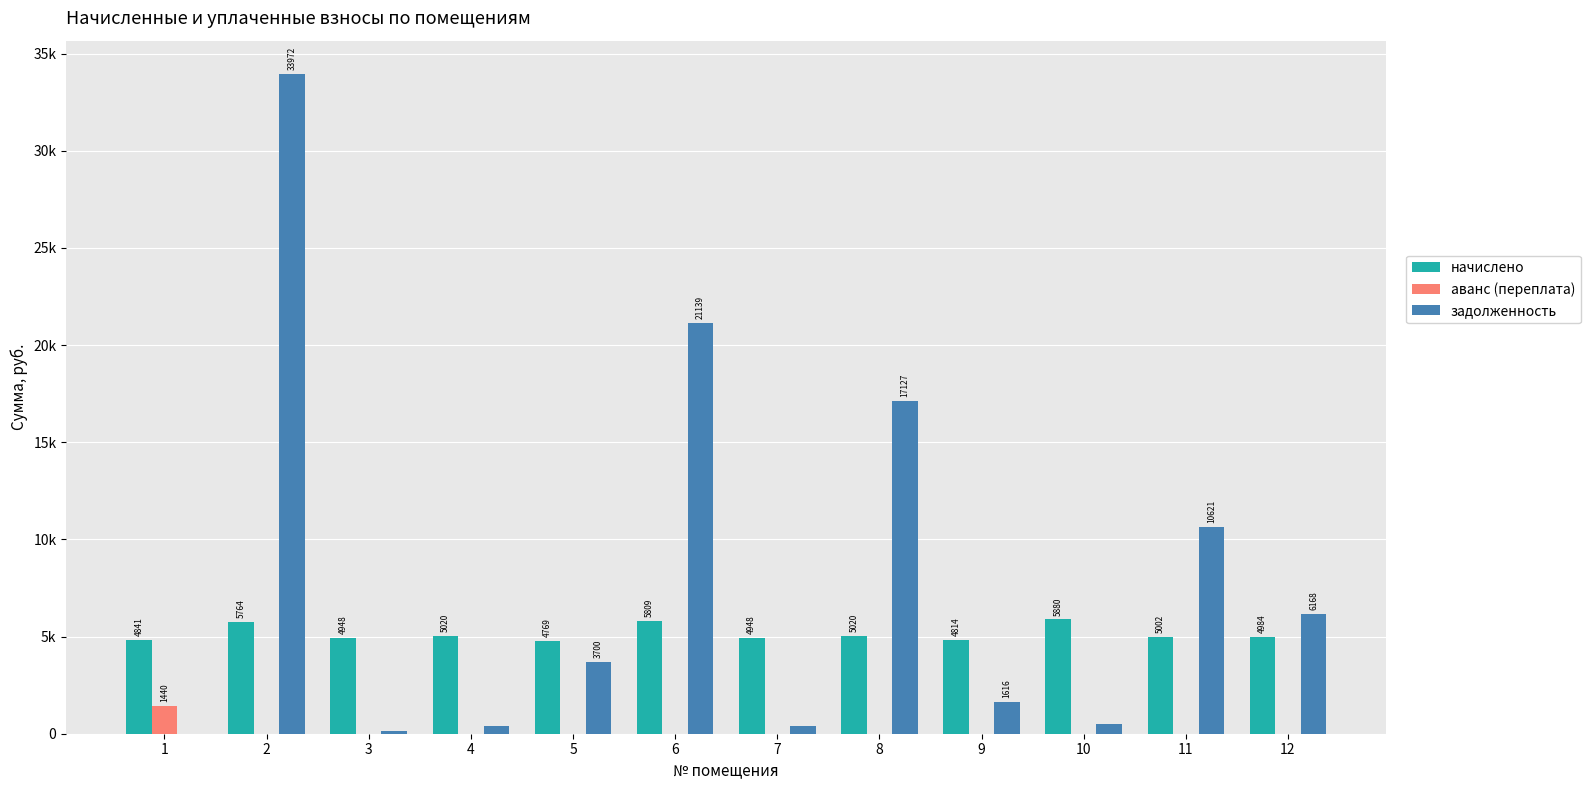

What is the difference between the начислено values at 6 and 11?

806.8